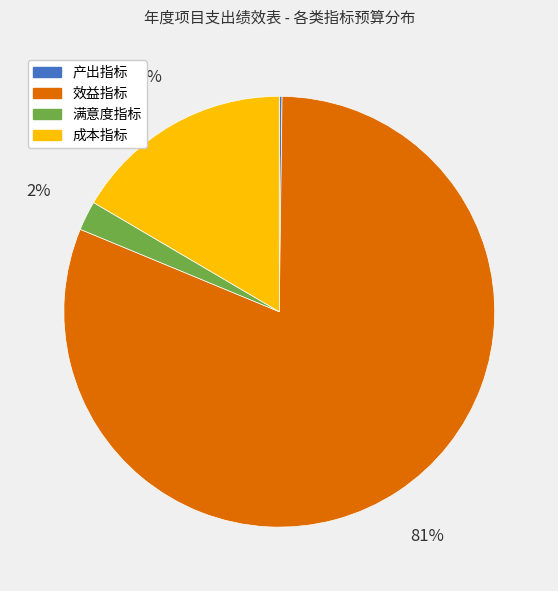

Does 成本指标 account for over 50% of the chart?

No